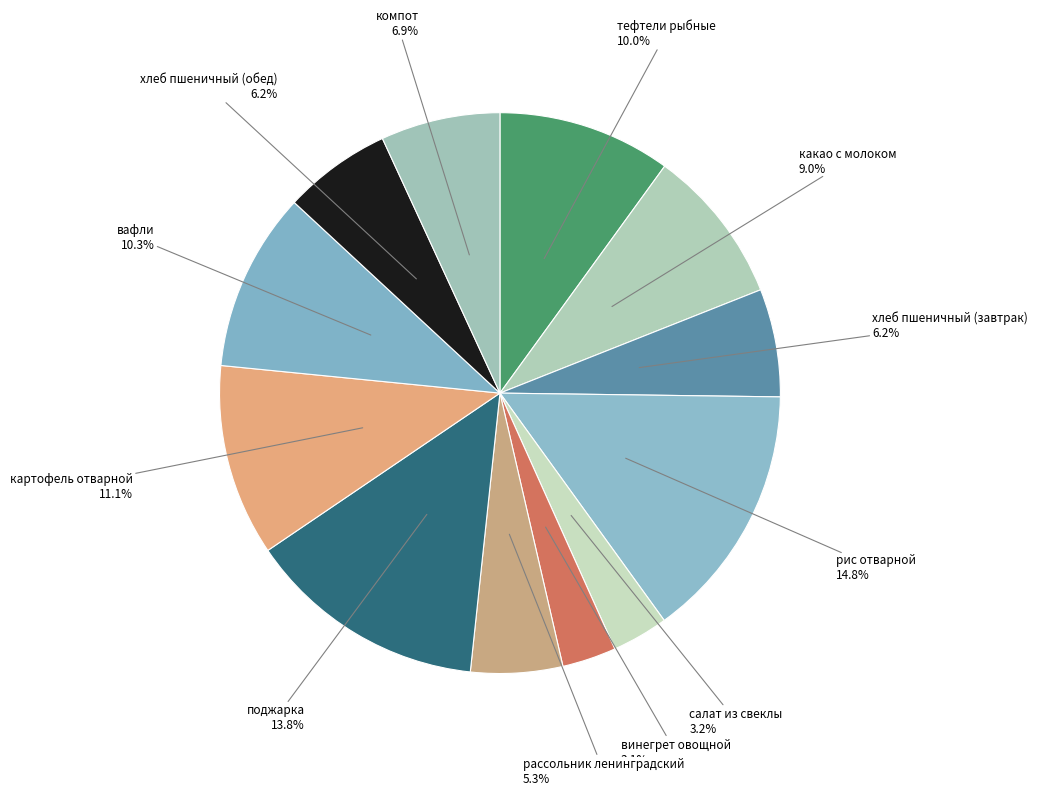

The компот slice represents 19% of the pie. True or false?

False